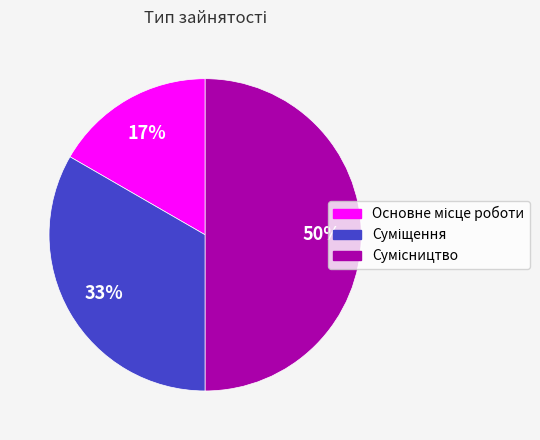

How many slices are in this pie chart?

3